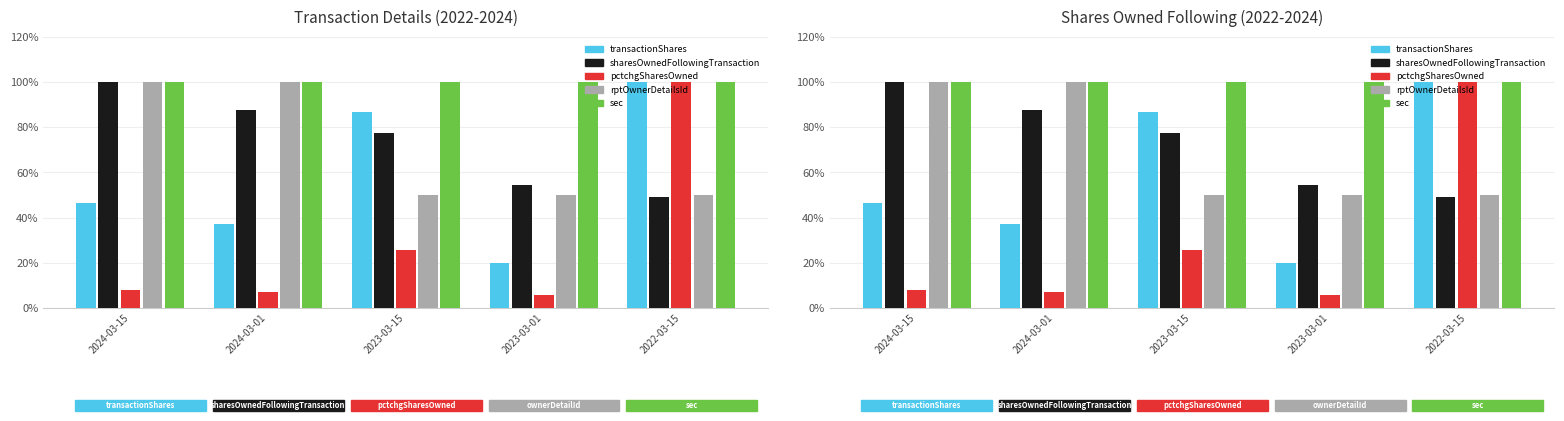

Which category has the lowest value in the pctchgSharesOwned series?

2023-03-01